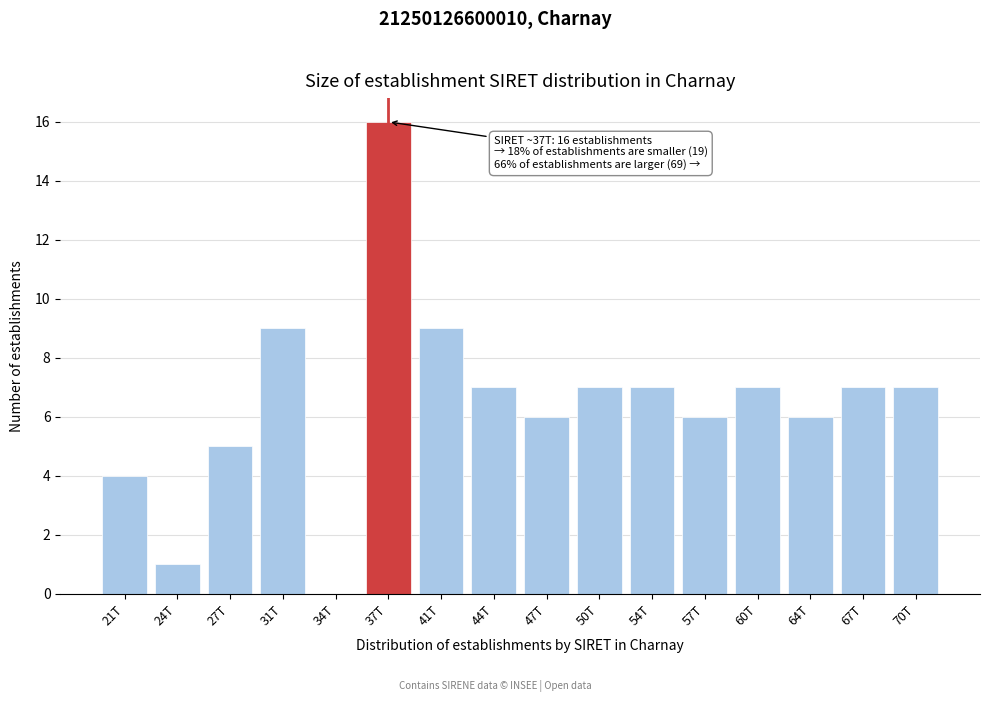

Reading left to right, list all the values displayed in this chart.

21T=4	24T=1	27T=5	31T=9	34T=0	37T=16	41T=9	44T=7	47T=6	50T=7	54T=7	57T=6	60T=7	64T=6	67T=7	70T=7